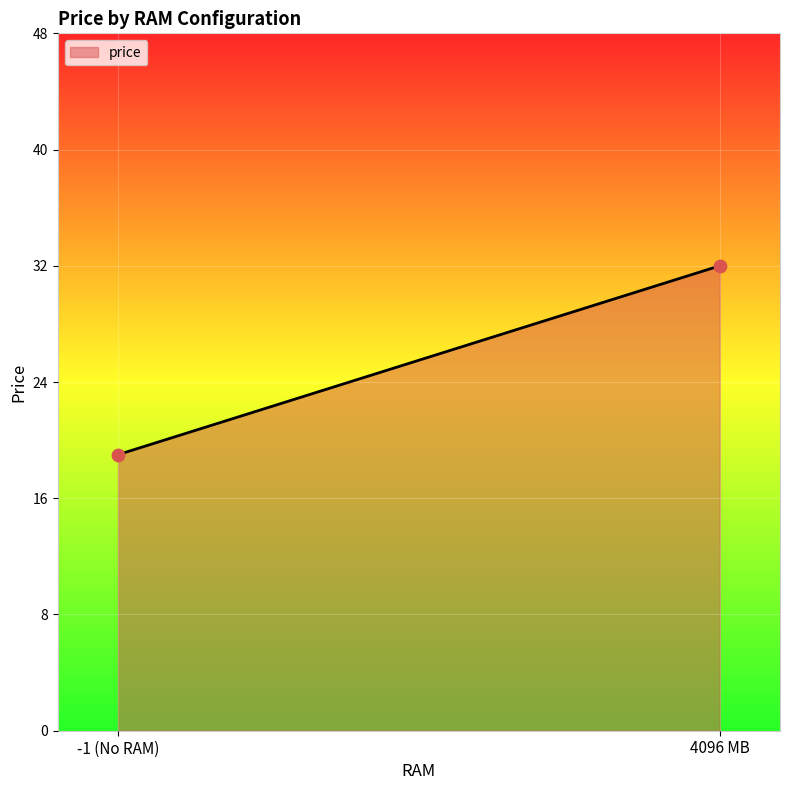

What is the difference between the maximum and minimum values?

13.0